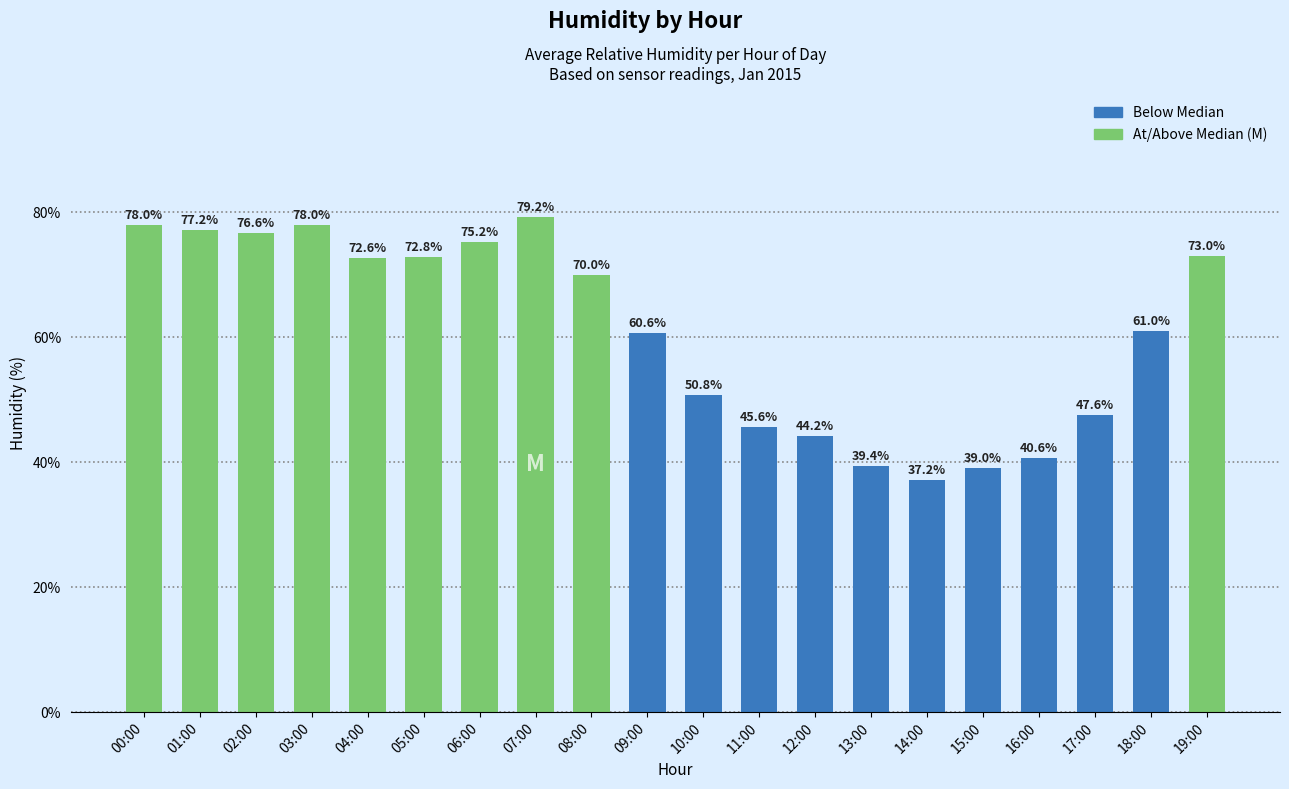

Between 04:00 and 09:00, which is larger?

04:00